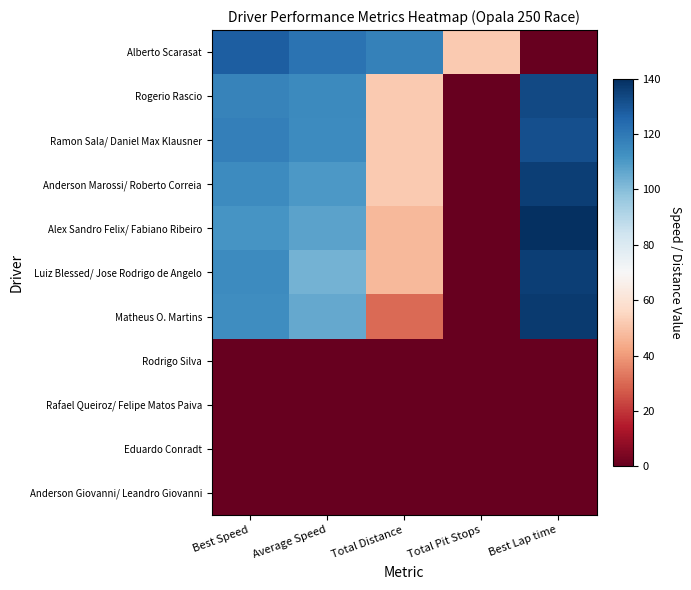

Reading right to left, transcribe all the data shown in this chart.

Alberto Scarasat: Best Lap time=0.0	Total Pit Stops=51.7	Total Distance=117.5	Average Speed=121.5	Best Speed=127.7
Rogerio Rascio: Best Lap time=133.0	Total Pit Stops=0.0	Total Distance=51.7	Average Speed=114.6	Best Speed=116.7
Ramon Sala/ Daniel Max Klausner: Best Lap time=131.5	Total Pit Stops=0.0	Total Distance=51.7	Average Speed=113.8	Best Speed=117.9
Anderson Marossi/ Roberto Correia: Best Lap time=135.7	Total Pit Stops=0.0	Total Distance=51.7	Average Speed=110.2	Best Speed=114.3
Alex Sandro Felix/ Fabiano Ribeiro: Best Lap time=139.5	Total Pit Stops=0.0	Total Distance=47.4	Average Speed=107.2	Best Speed=111.2
Luiz Blessed/ Jose Rodrigo de Angelo: Best Lap time=136.0	Total Pit Stops=0.0	Total Distance=47.4	Average Speed=103.0	Best Speed=114.1
Matheus O. Martins: Best Lap time=136.9	Total Pit Stops=0.0	Total Distance=30.2	Average Speed=105.6	Best Speed=113.3
Rodrigo Silva: Best Lap time=0.0	Total Pit Stops=0.0	Total Distance=0.0	Average Speed=0.0	Best Speed=0.0
Rafael Queiroz/ Felipe Matos Paiva: Best Lap time=0.0	Total Pit Stops=0.0	Total Distance=0.0	Average Speed=0.0	Best Speed=0.0
Eduardo Conradt: Best Lap time=0.0	Total Pit Stops=0.0	Total Distance=0.0	Average Speed=0.0	Best Speed=0.0
Anderson Giovanni/ Leandro Giovanni: Best Lap time=0.0	Total Pit Stops=0.0	Total Distance=0.0	Average Speed=0.0	Best Speed=0.0